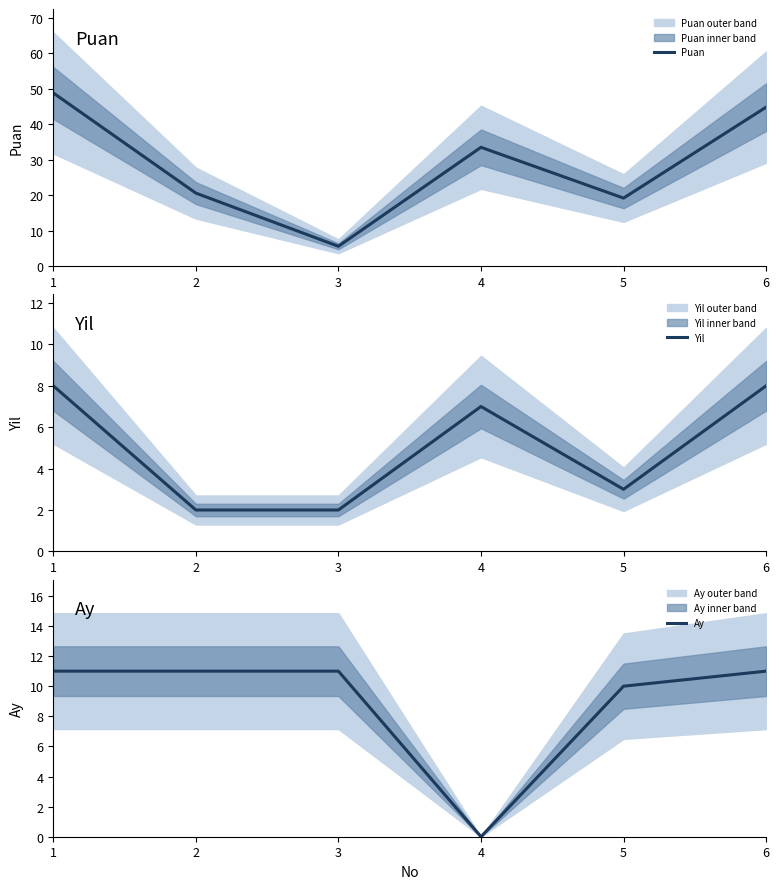

Reading right to left, transcribe all the data shown in this chart.

Puan: 6=44.8	5=19.2	4=33.5	3=5.6	2=20.6	1=48.8
Yil: 6=8.0	5=3.0	4=7.0	3=2.0	2=2.0	1=8.0
Ay: 6=11.0	5=10.0	4=0.0	3=11.0	2=11.0	1=11.0